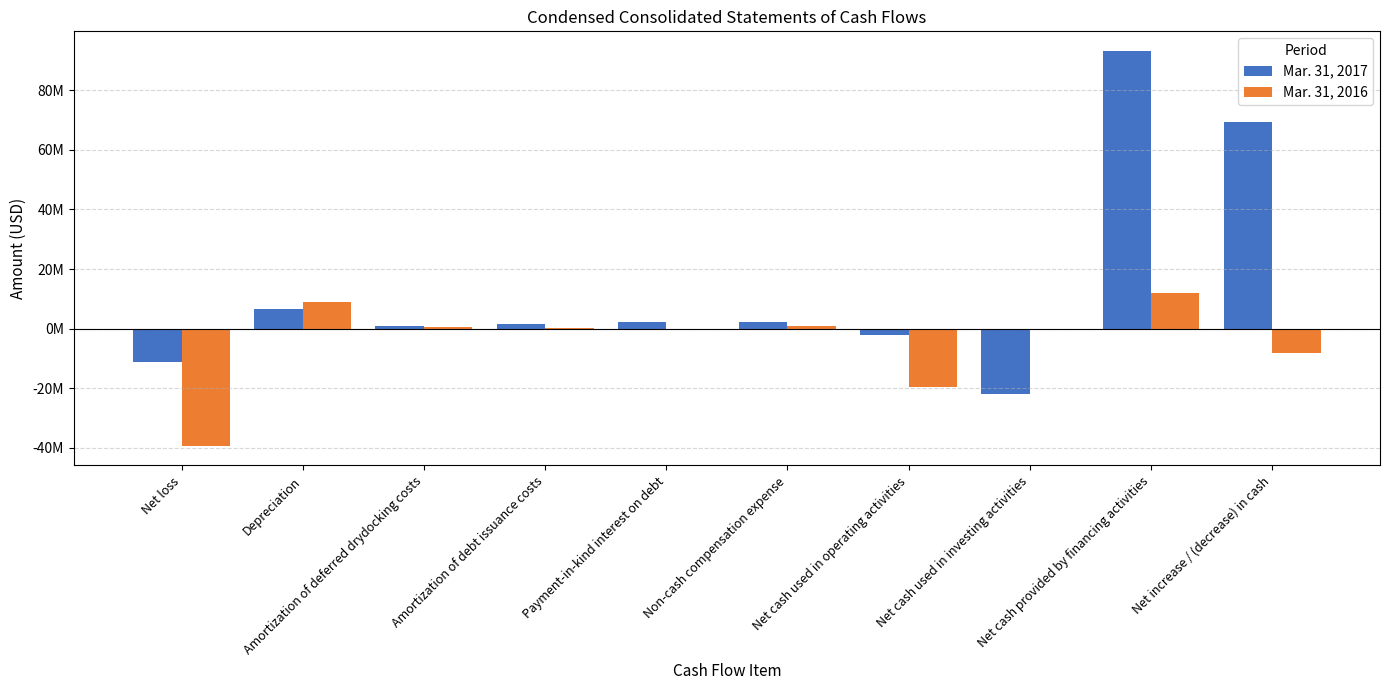

Which series changed the most between Depreciation and Net increase / (decrease) in cash?

Mar. 31, 2017